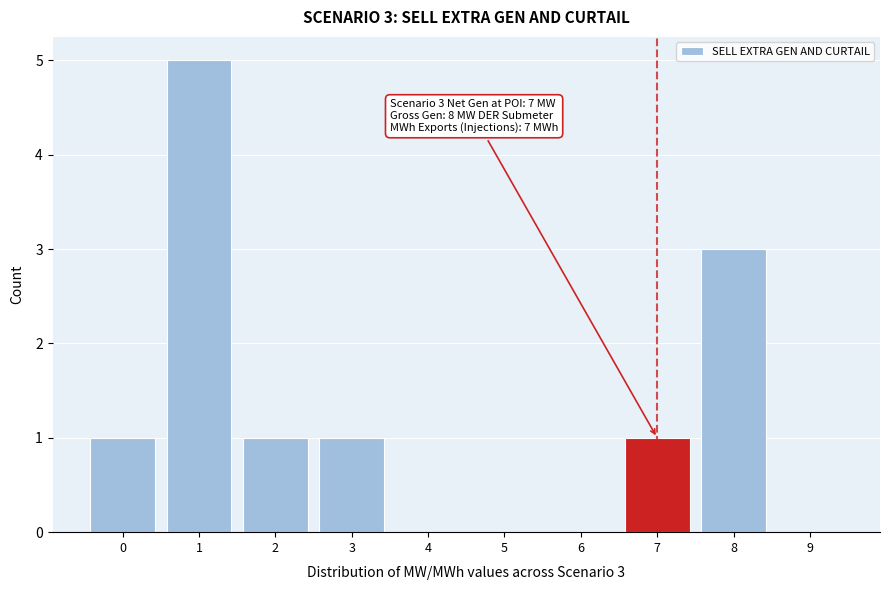

Reading left to right, what are all the values shown in this chart?

0=1	1=5	2=1	3=1	4=0	5=0	6=0	7=1	8=3	9=0